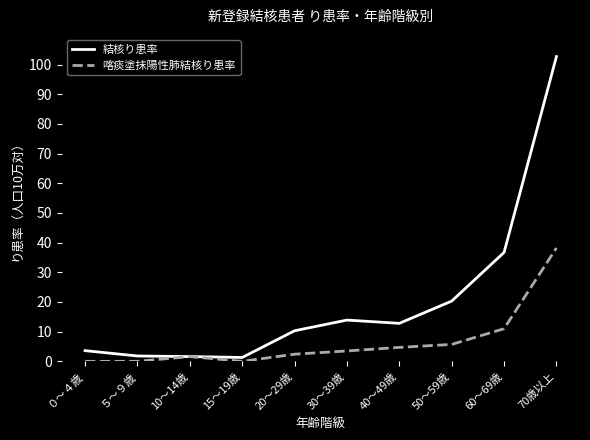

Which series has the largest range (max minus min)?

結核り患率